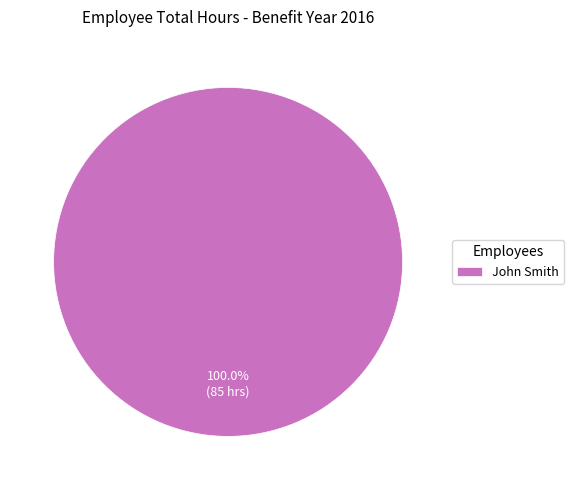

Rank the categories by value from highest to lowest.

John Smith